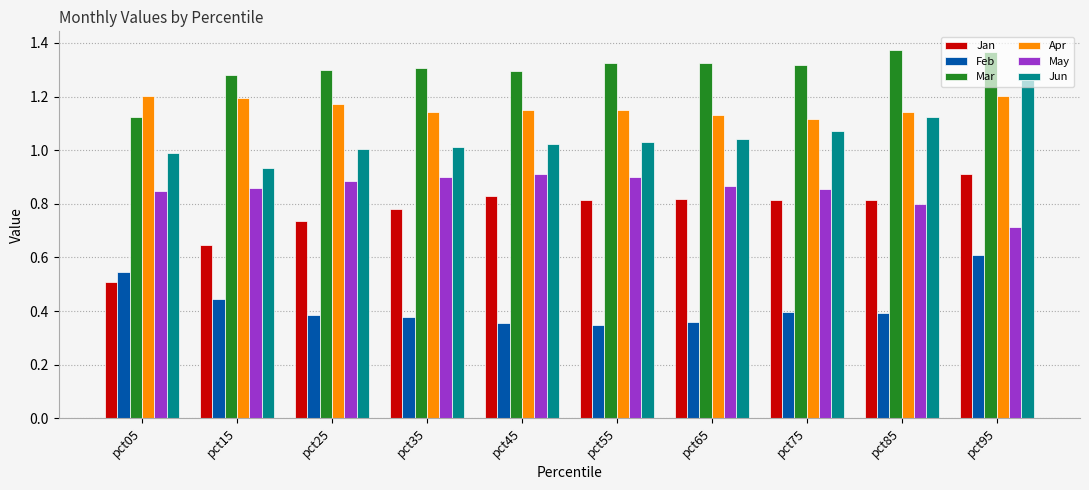

Is the value of Apr at pct45 greater than the value of Jan at pct75?

Yes